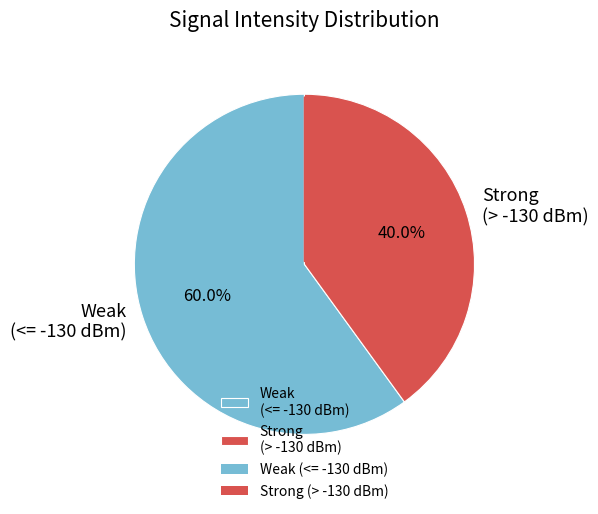

Rank the categories by value from lowest to highest.

Strong (> -130 dBm), Weak (<= -130 dBm)